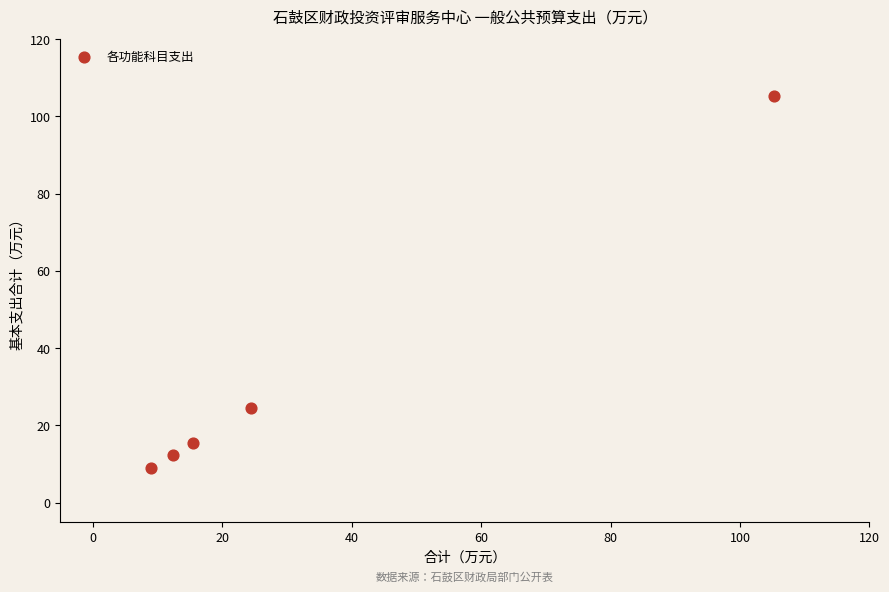

What Y value in the scatter plot is closest to 57?

24.4